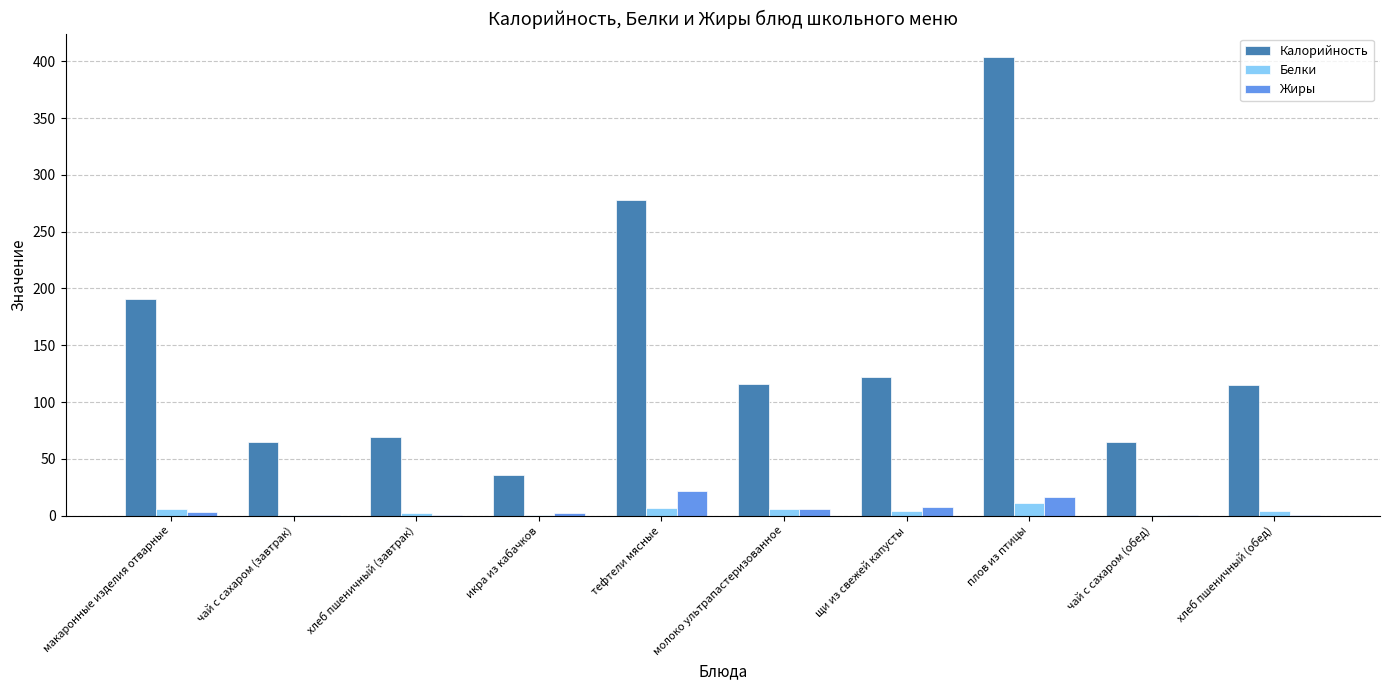

At which category is the sum across all series the highest?

плов из птицы